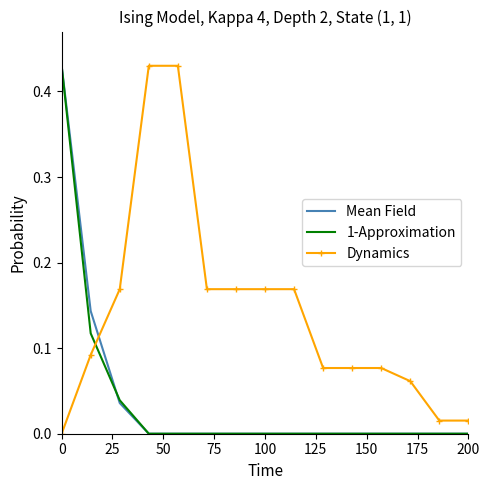

Which series ends up on top after the final intersection of Dynamics and 1-Approximation?

Dynamics